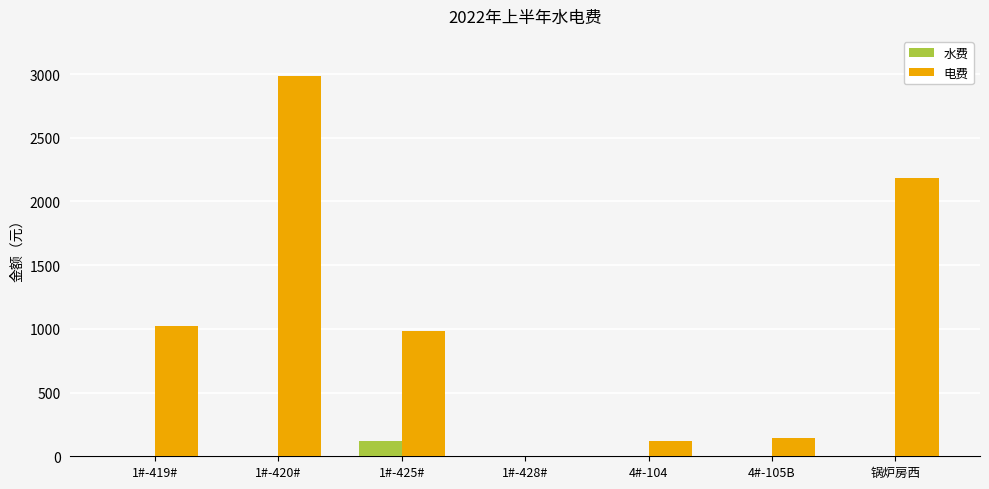

What is the sum of all 水费 values?

123.5